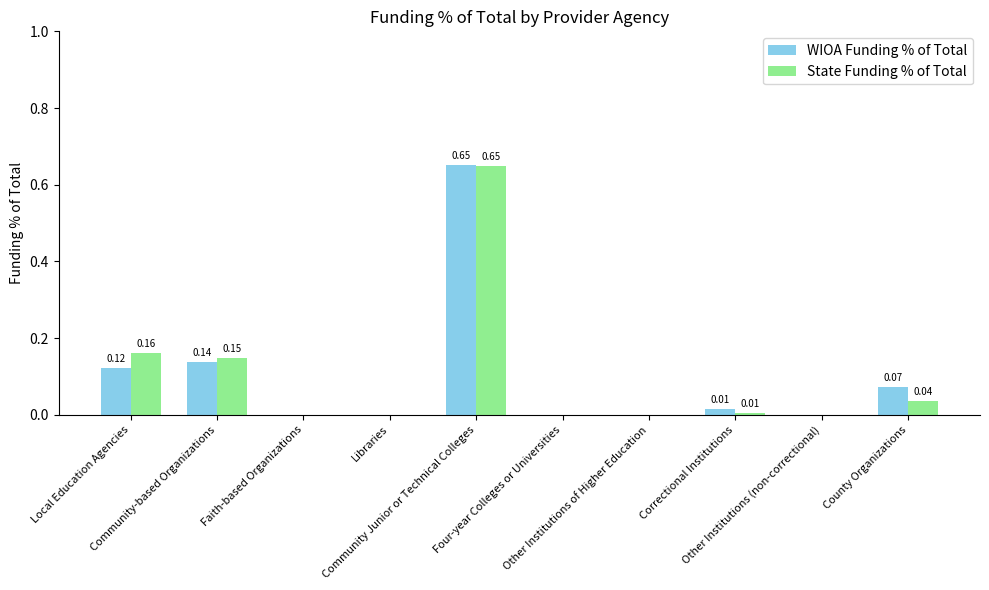

What is the sum of all WIOA Funding % of Total values?

1.0